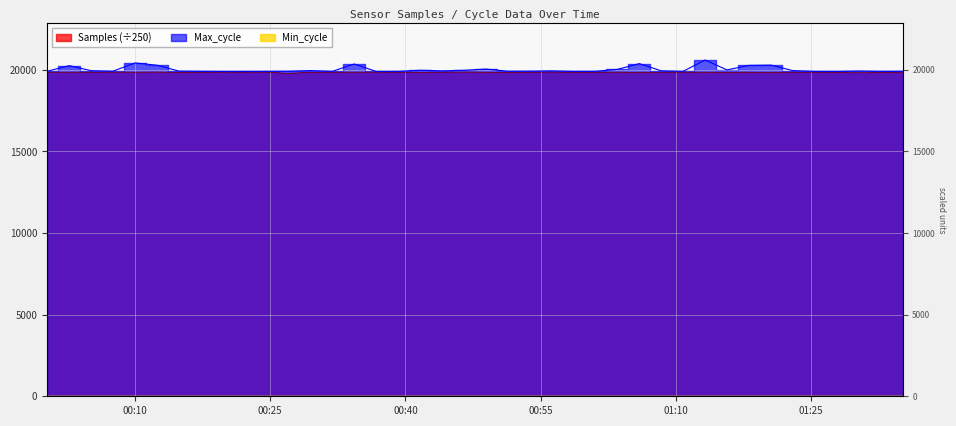

Reading left to right, list all the values displayed in this chart.

Samples: 19854.7	19853.9	19855.4	19860.6	19854.5	19862.6	19843.4	19851.9	19859.1	19858.6	19858.2	19781.1	19849.5	19856.5	19855.8	19859.1	19856.8	19845.2	19856.3	19863.2	19851.4	19841.1	19853.1	19864.0	19849.2	19851.2	19858.3	19839.7	19851.5	19859.3	19851.5	19847.9	19850.8	19847.1	19852.0	19851.9	19850.9	19836.9	19845.6	19849.0
Max_cycle: 19914.0	20260.0	19950.0	19918.0	20422.0	20284.0	19922.0	19914.0	19906.0	19907.0	19910.0	19917.0	19956.0	19910.0	20359.0	19906.0	19910.0	19974.0	19941.0	19972.0	20046.0	19918.0	19921.0	19938.0	19910.0	19914.0	20028.0	20383.0	19941.0	19910.0	20602.0	19997.0	20275.0	20291.0	19953.0	19910.0	19907.0	19929.0	19910.0	19915.0